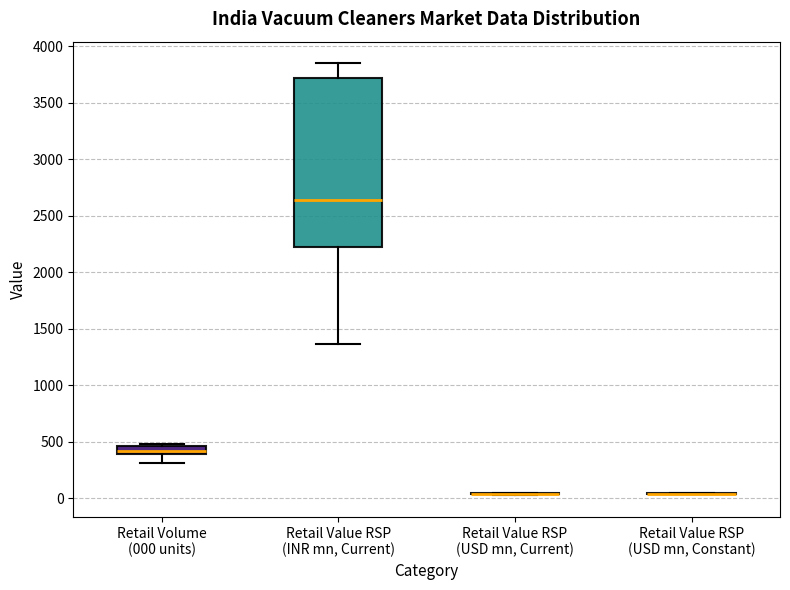

Reading left to right, transcribe this box plot: for each box, give where its median line is, the range the box spans, and where its two whiskers end, as read against the y-axis. The values are not printed on the chart, so give them approximately, as read against the axis.

Retail Volume (000 units): median 400 (just above the box's lower edge), box 400 to 450, whiskers 300 to 500
Retail Value RSP (INR mn, Current): median 2650, box 2250 to 3700, whiskers 1350 to 3850
Retail Value RSP (USD mn, Current): box collapsed to a line at 50, whiskers 50 to 50
Retail Value RSP (USD mn, Constant): box collapsed to a line at 50, whiskers 50 to 50